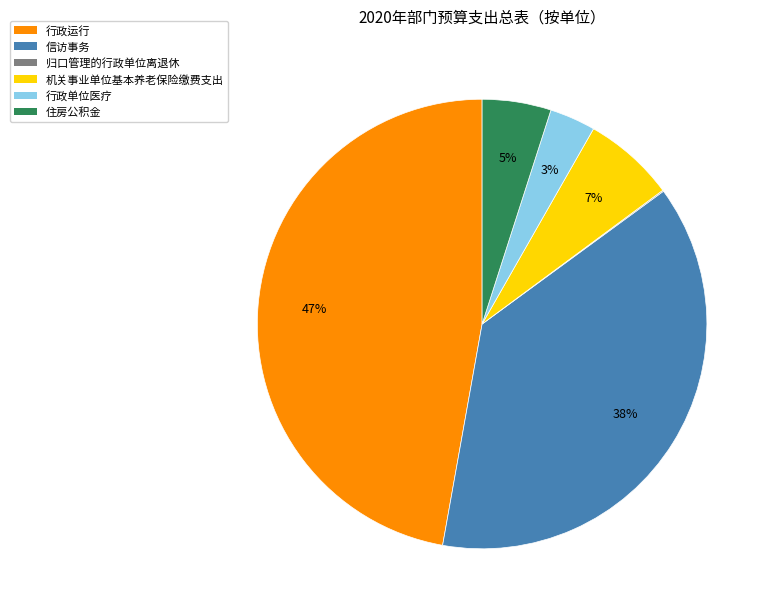

Approximately how many times larger is the value at 住房公积金 compared to 信访事务?

0.1